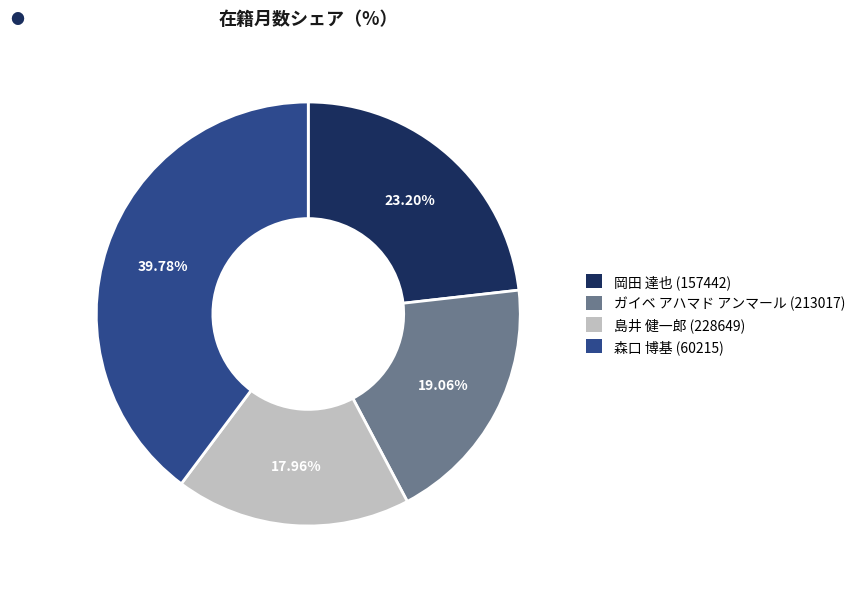

Count the number of slices in the pie.

4